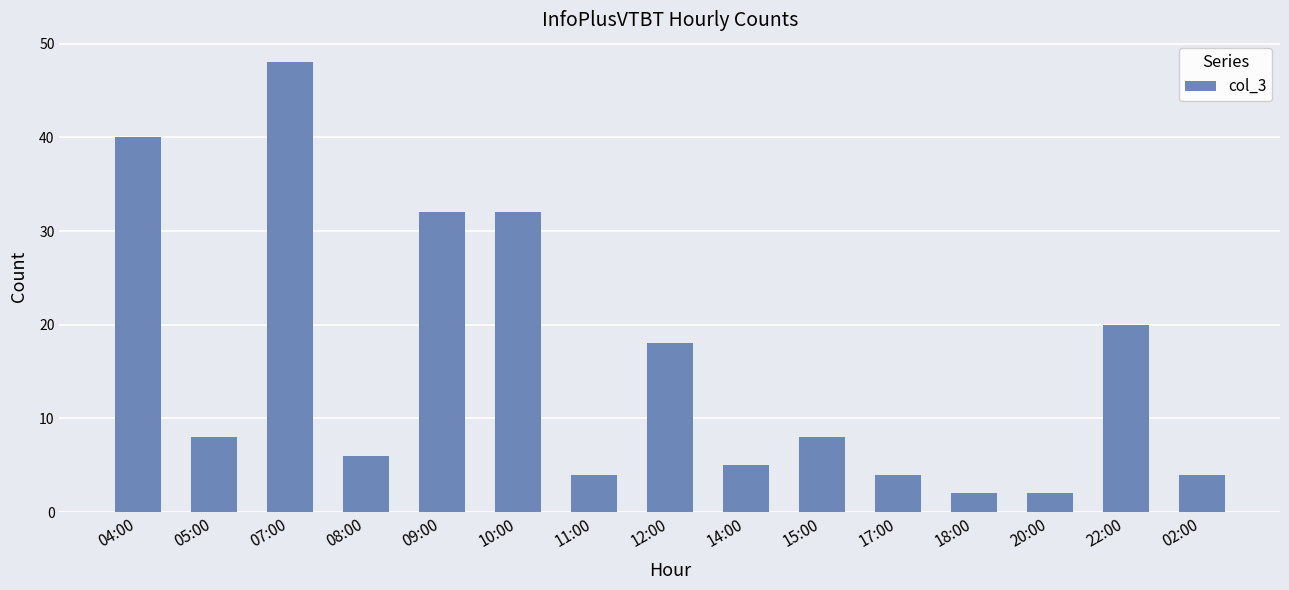

Count the number of categories in the chart.

15